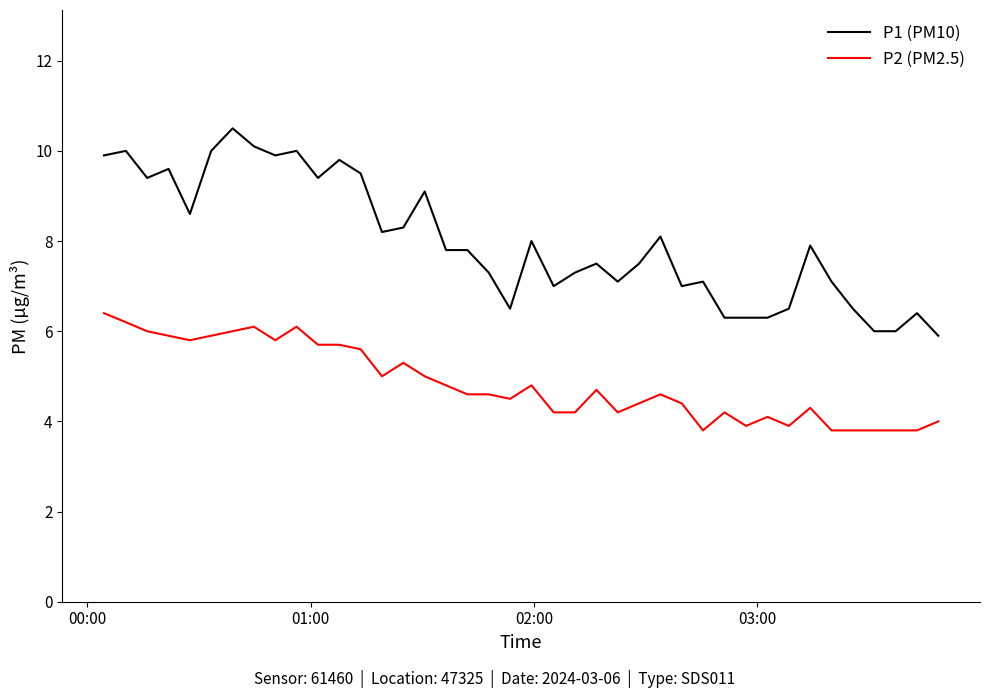

True or false: P1 (PM10) and P2 (PM2.5) cross at least once.

False